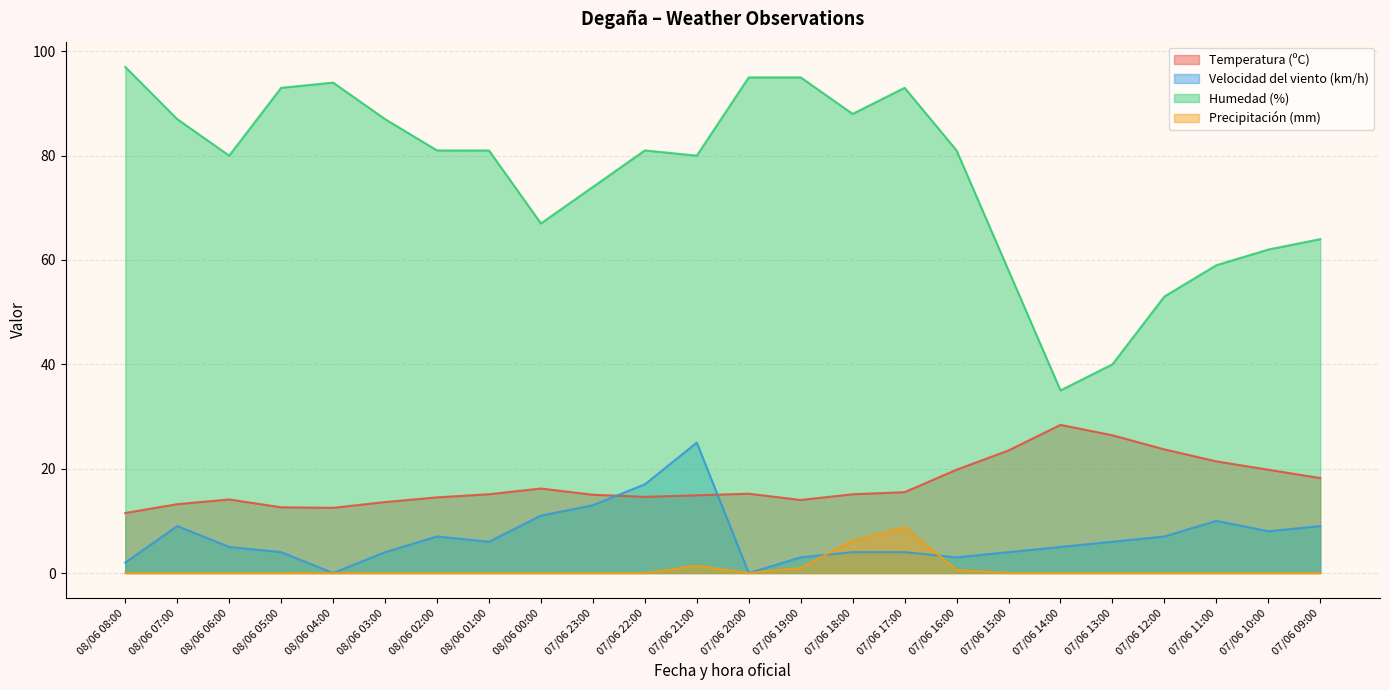

What is the difference between the second highest and minimum values in the Velocidad del viento (km/h) series?

17.0